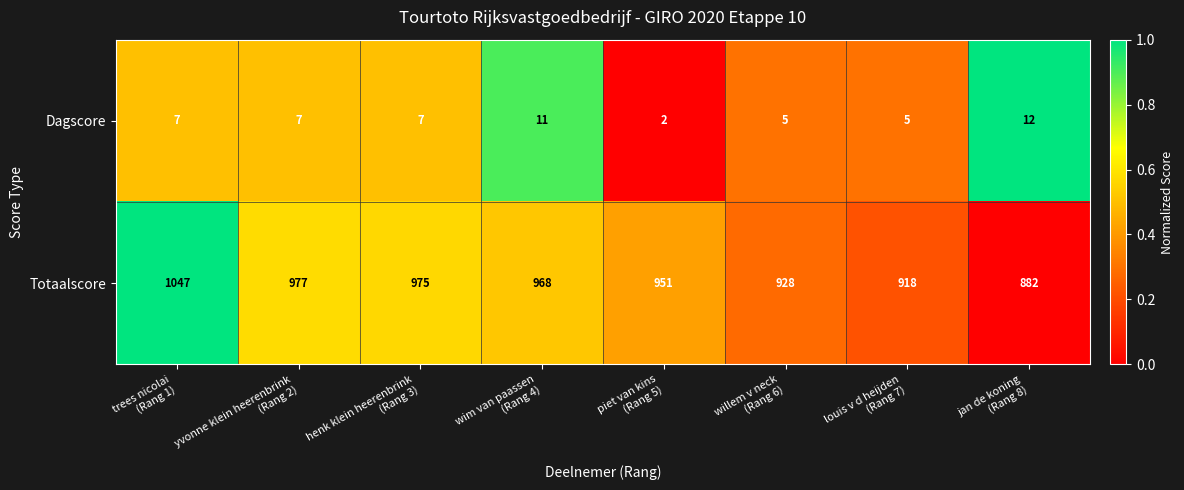

What is the sum of all Totaalscore values?

7646